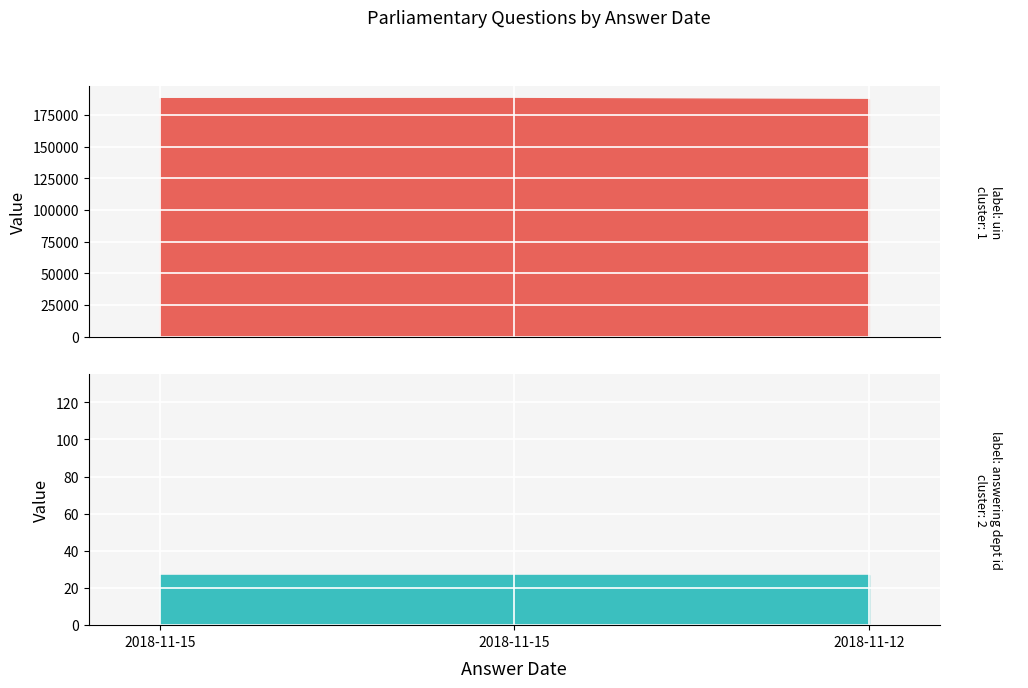

What is the maximum value shown in the chart?

188185